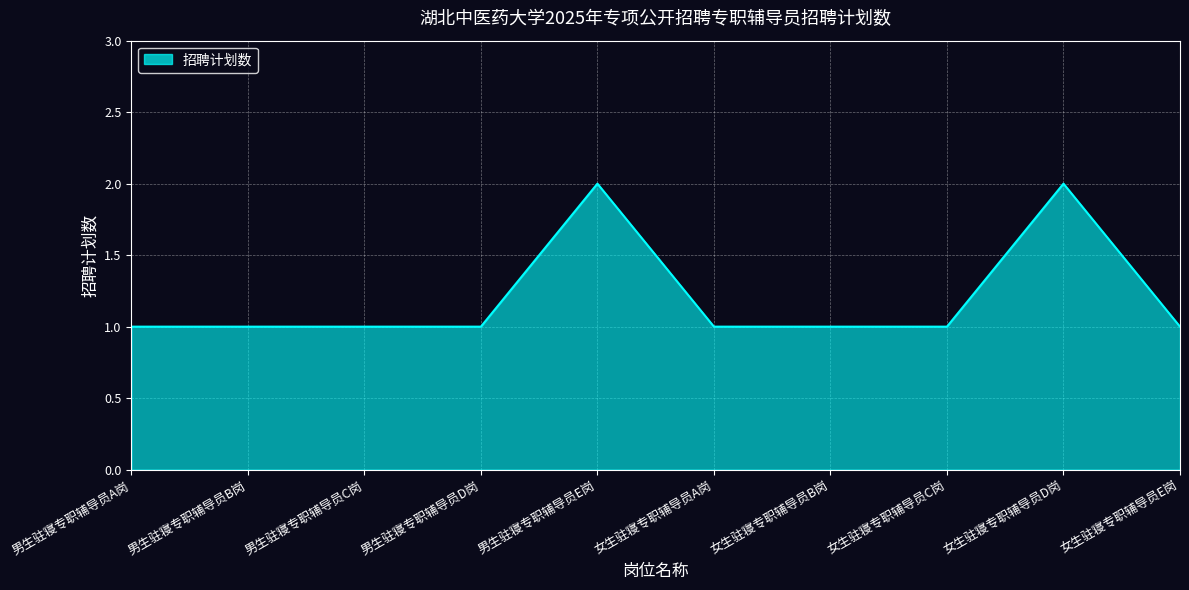

What is the ratio of the value at 男生驻寝专职辅导员C岗 to the value at 男生驻寝专职辅导员B岗?

1.0